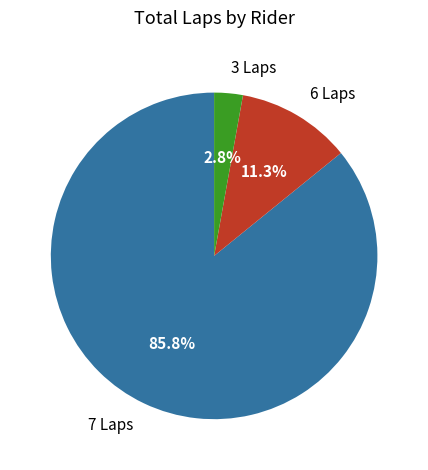

Is the sum of 7 Laps and 3 Laps greater than half?

Yes